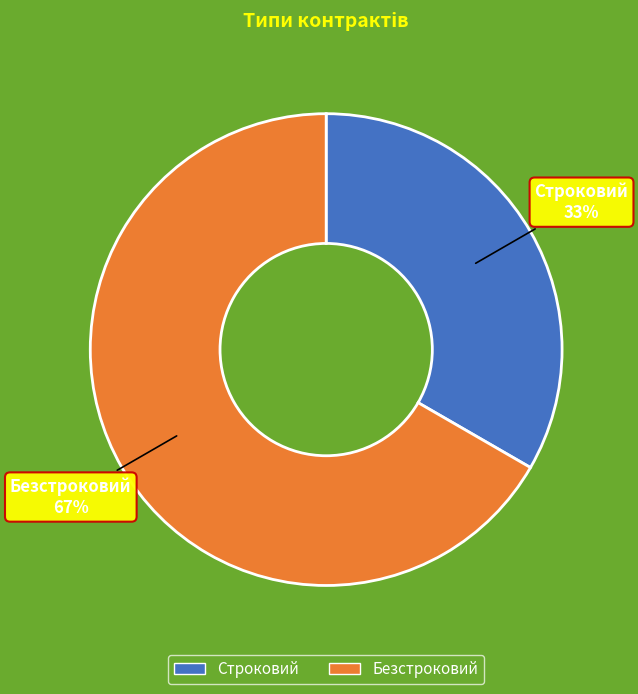

Which has a higher value, Строковий or Безстроковий?

Безстроковий